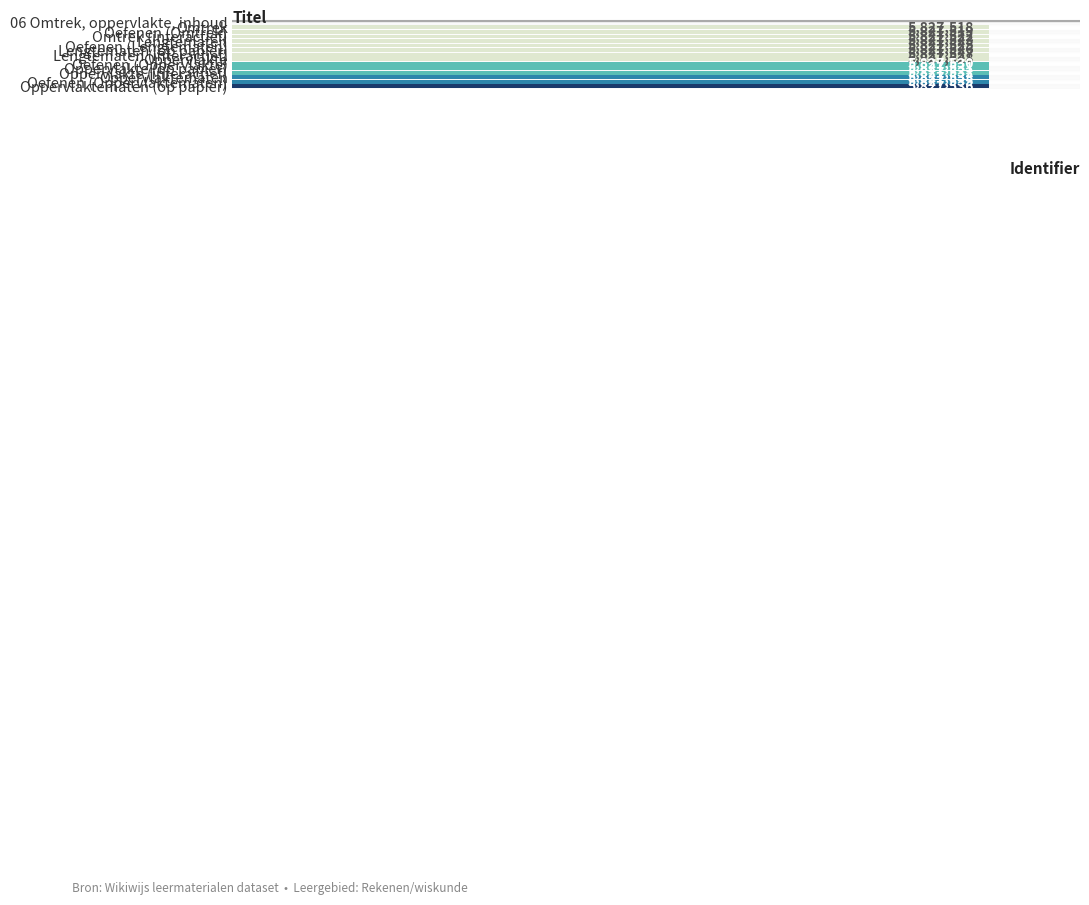

Are the bars horizontal?

Yes